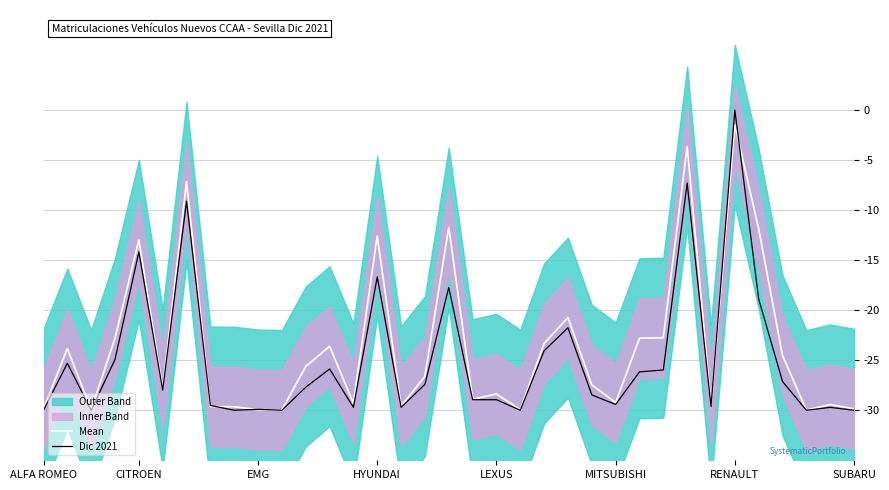

What is the minimum value for Mean?

-30.0